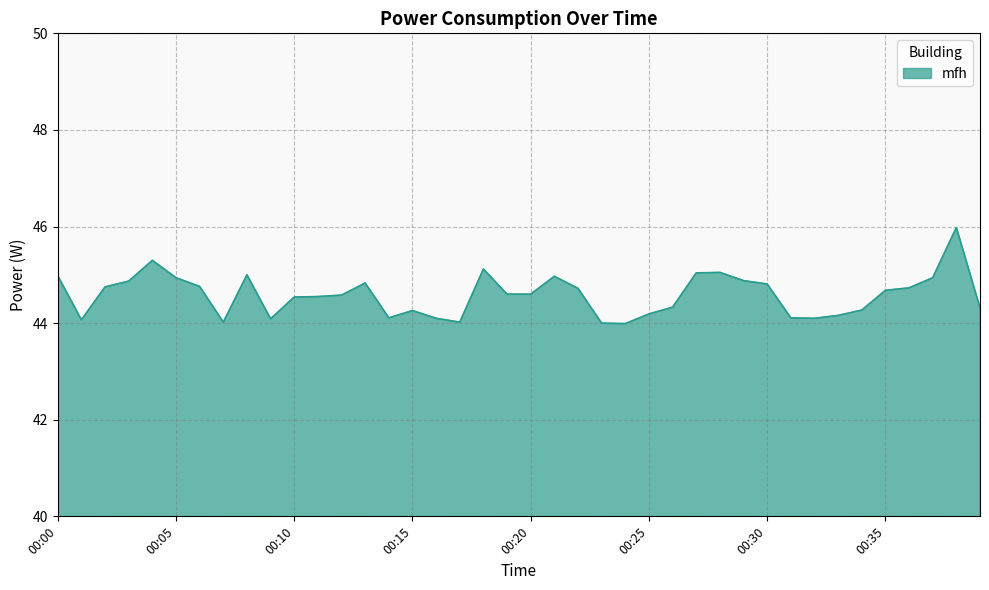

What is the average value?

44.6